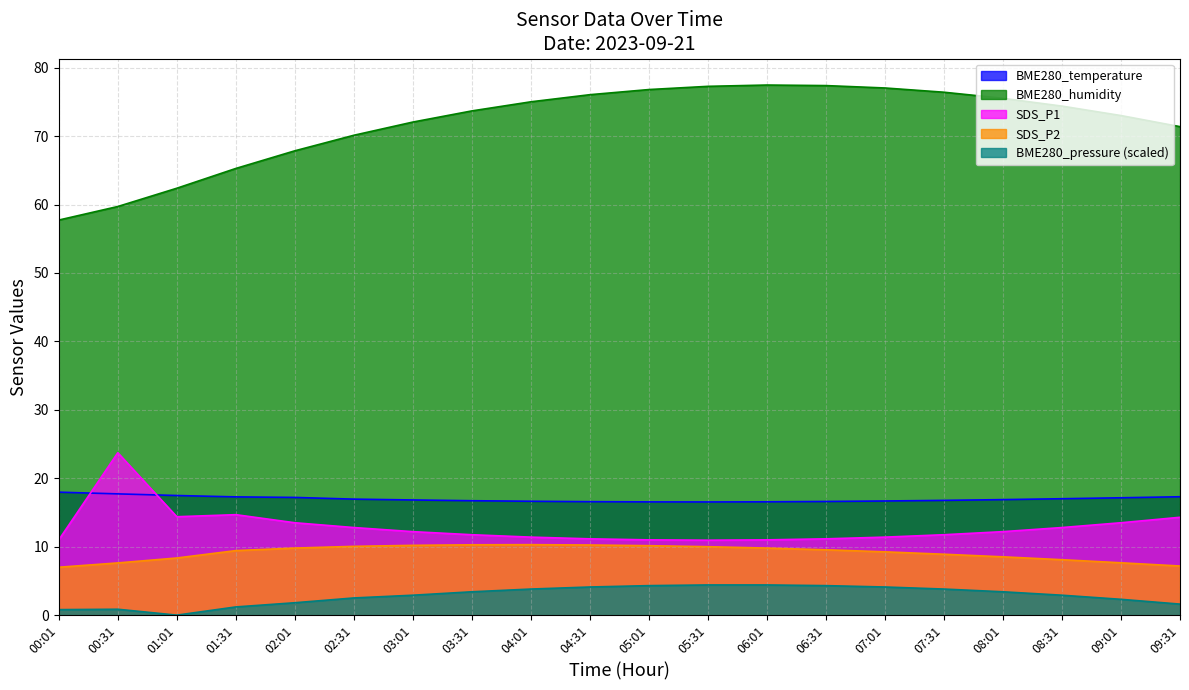

How many interior local valleys does the BME280_temperature series have?

1